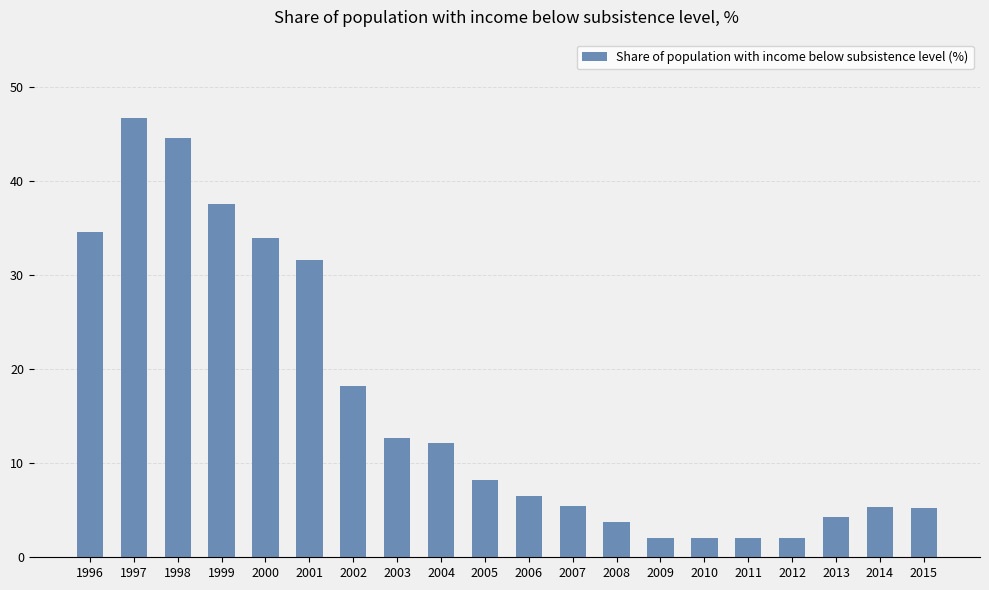

At which category does the chart reach its peak across all series?

1997